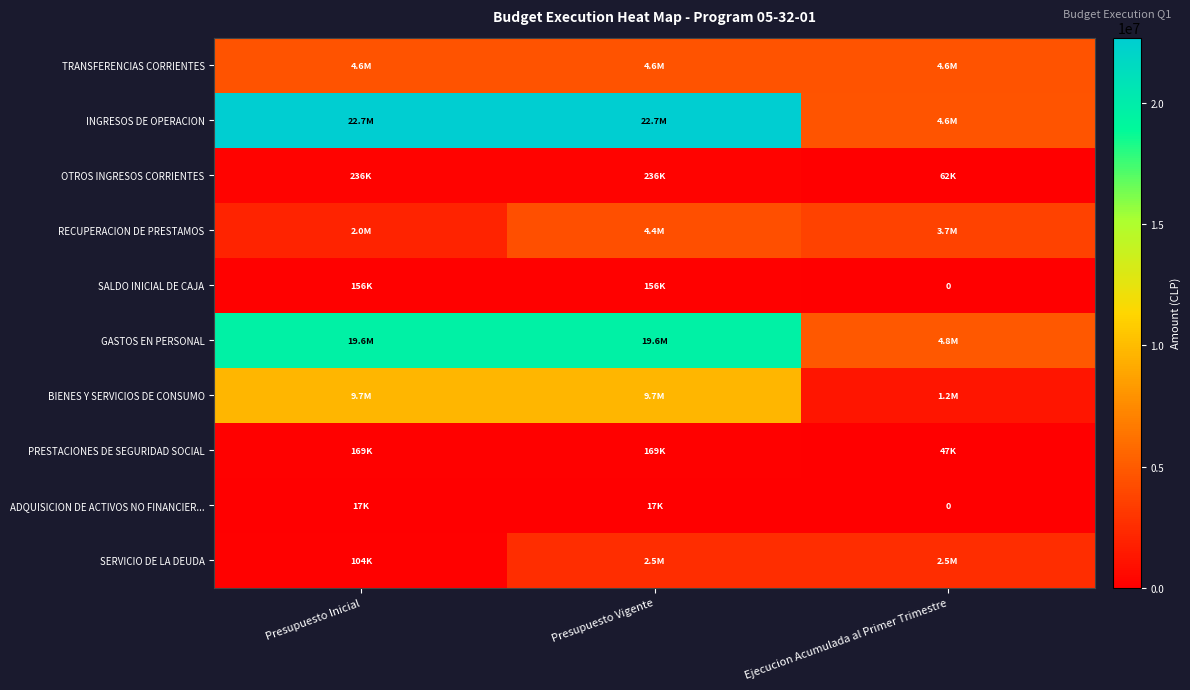

Is it true that OTROS INGRESOS CORRIENTES equals 69701 at Presupuesto Vigente?

False